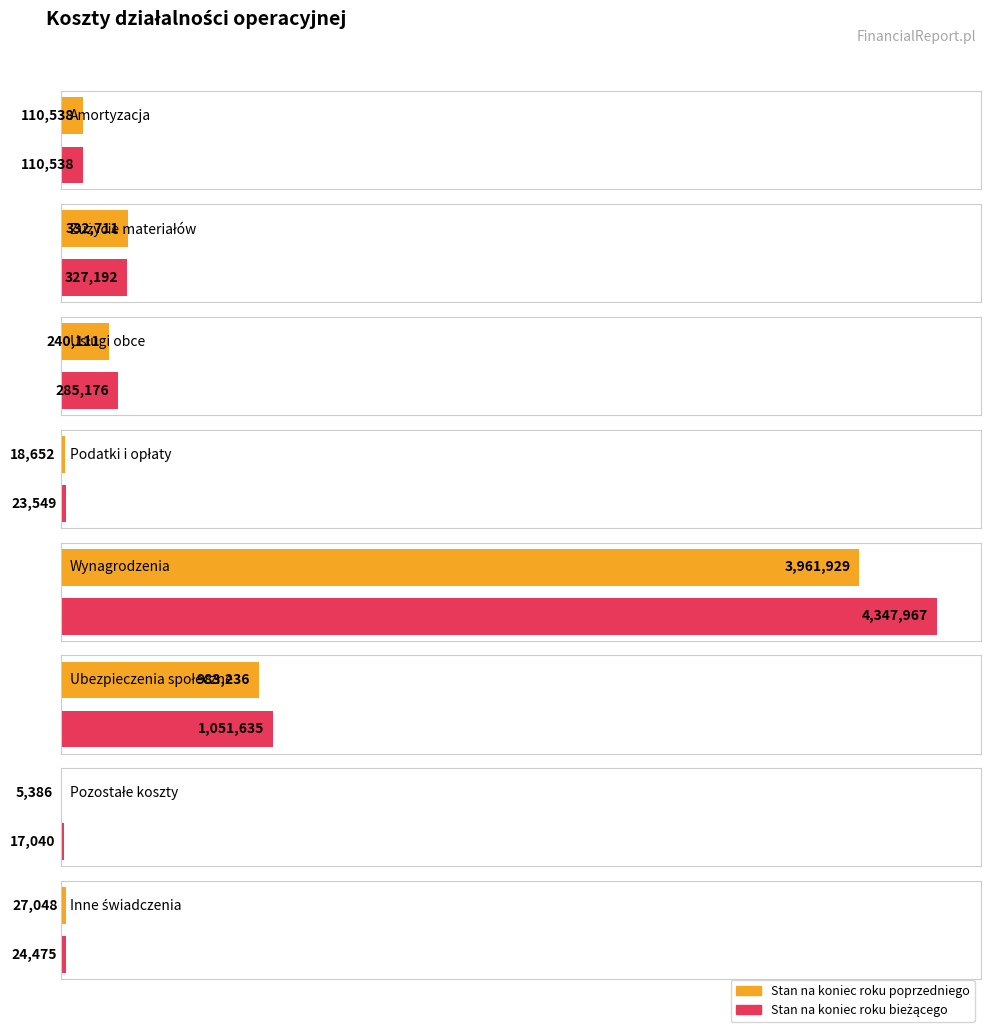

What is the greatest value displayed?

4347967.0